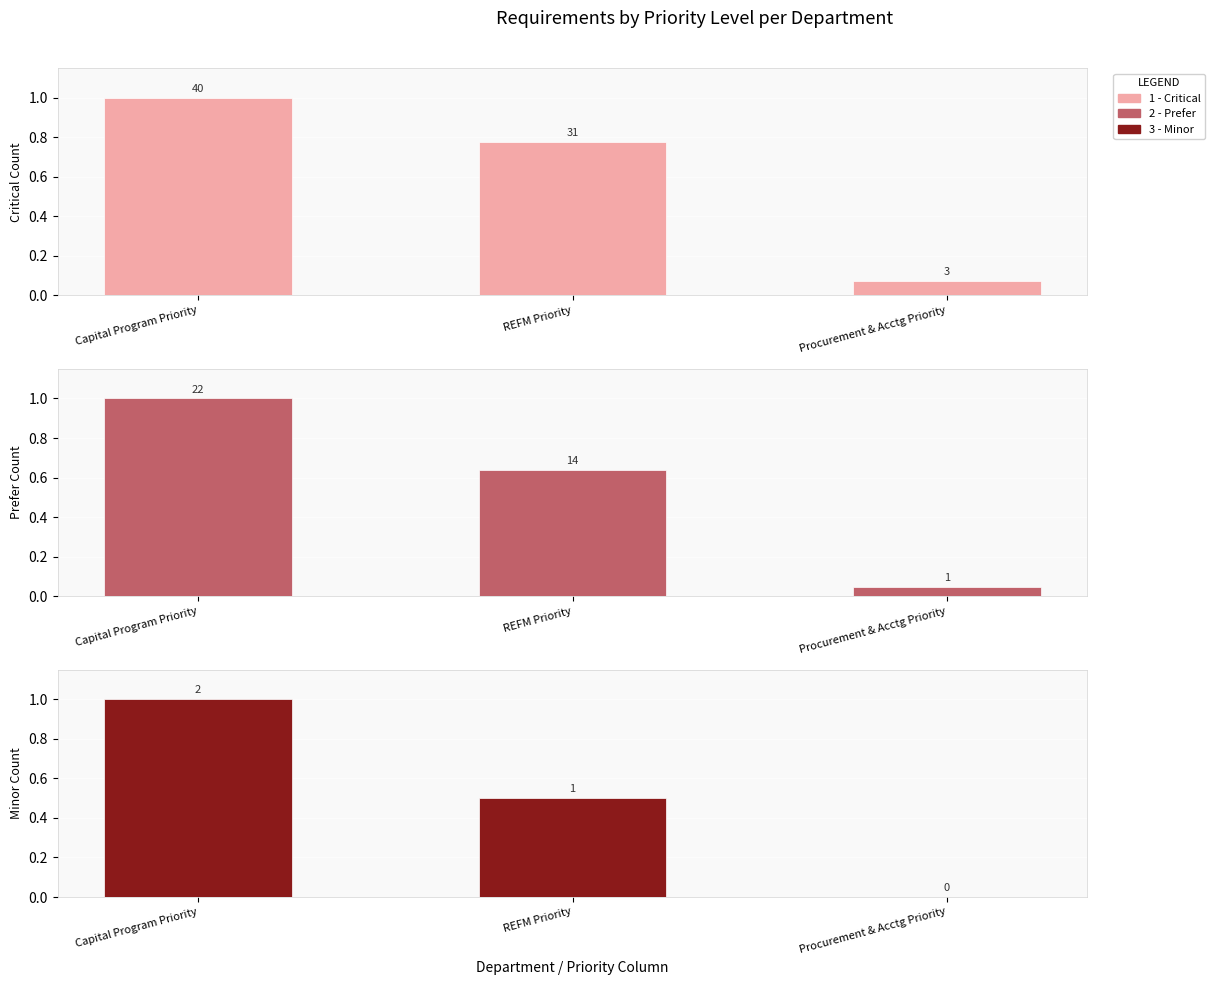

What is the value of the 3 - Minor bar at the 1st from the left?

1.0